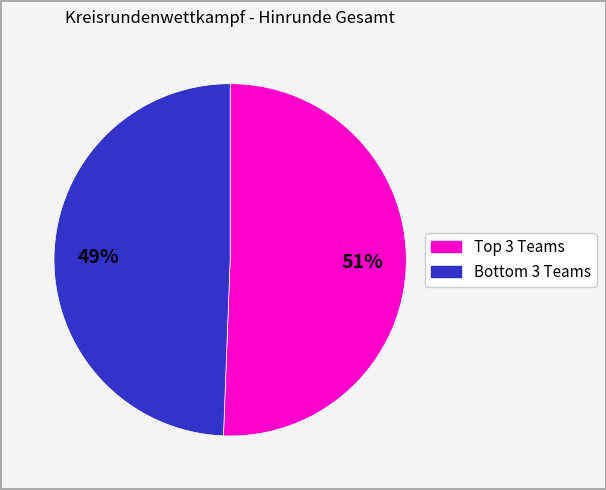

Is there any slice that represents more than half of the pie?

Yes